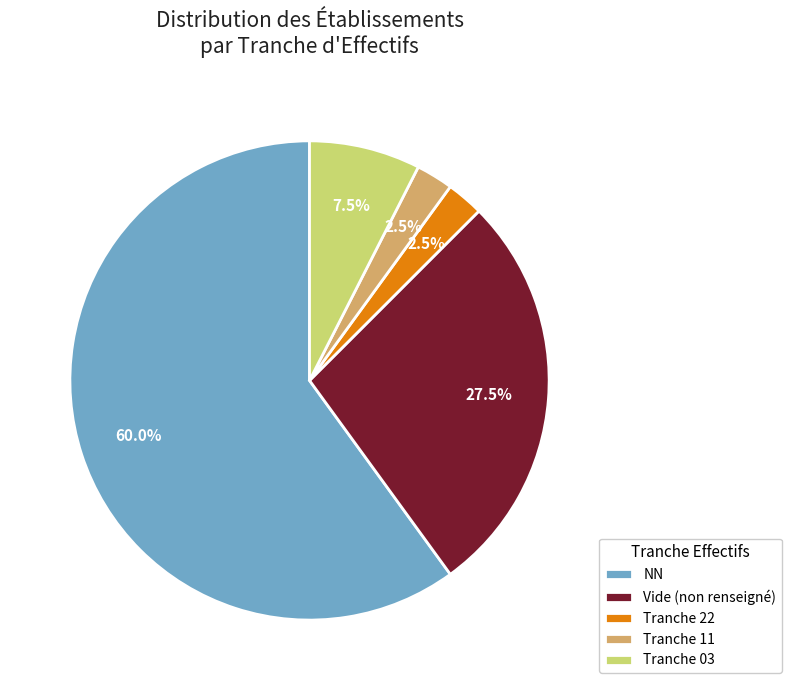

How many segments does this pie chart have?

5